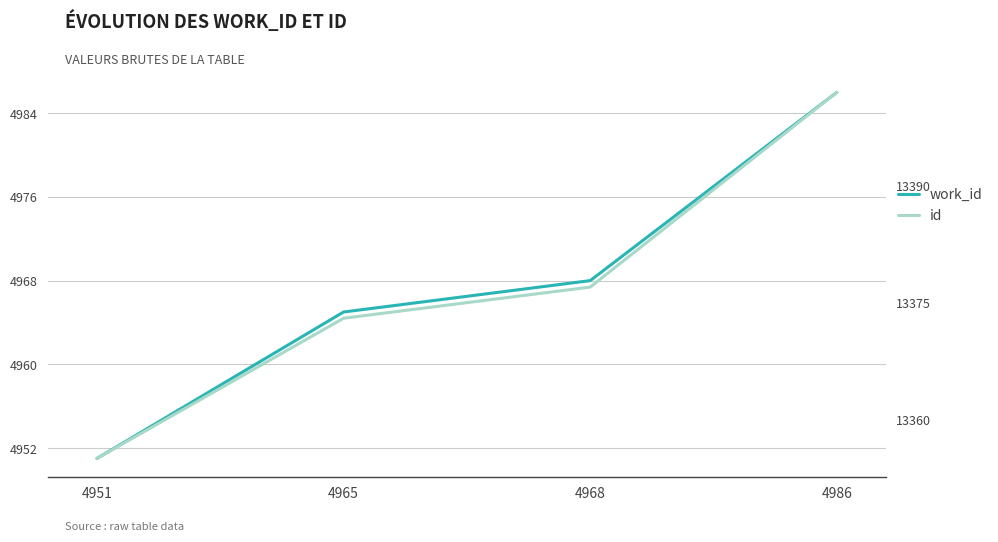

Rank the series at 4986 from highest to lowest value.

id, work_id